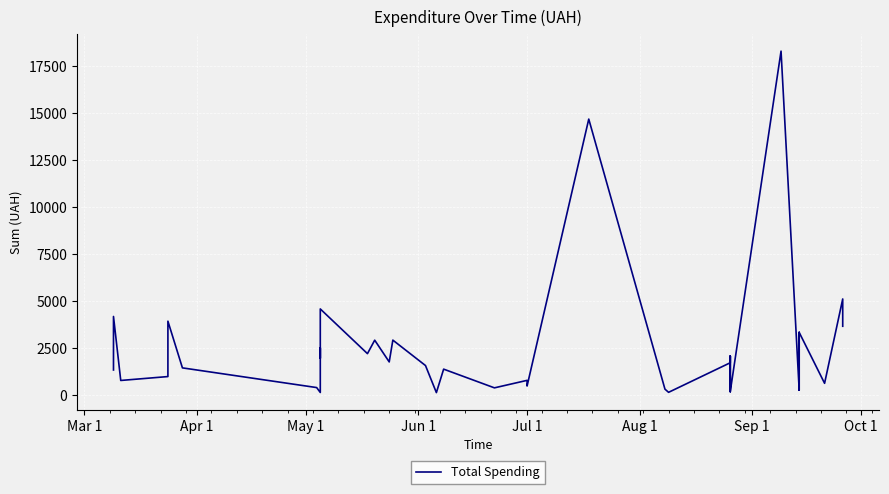

What is the minimum value shown in the chart?

120.0